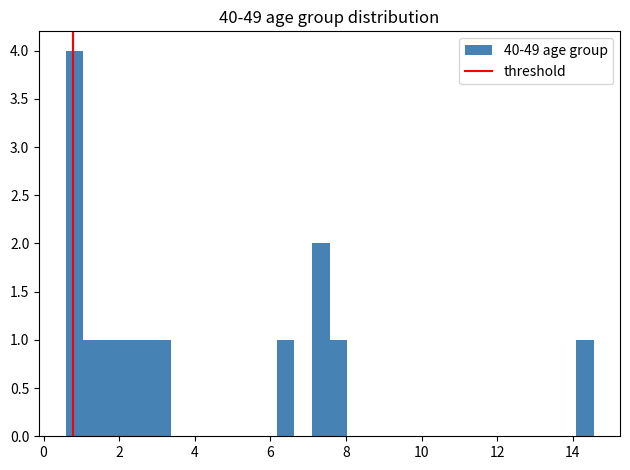

Around what value on the x-axis is the tallest bar? Give the approximate position of its centre, as read against the axis.

0.8